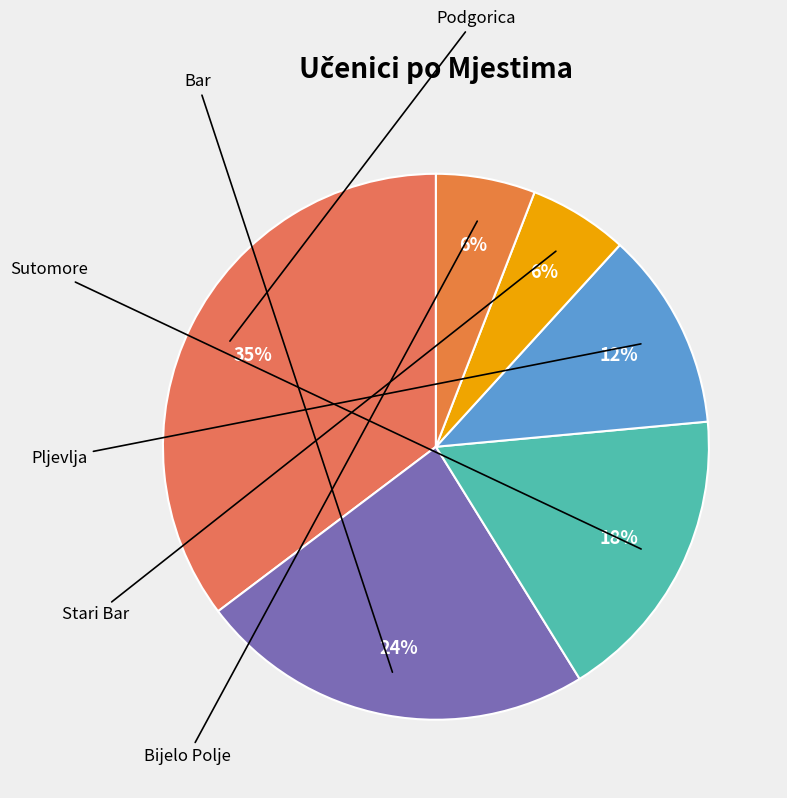

Which slice is the smallest?

Stari Bar